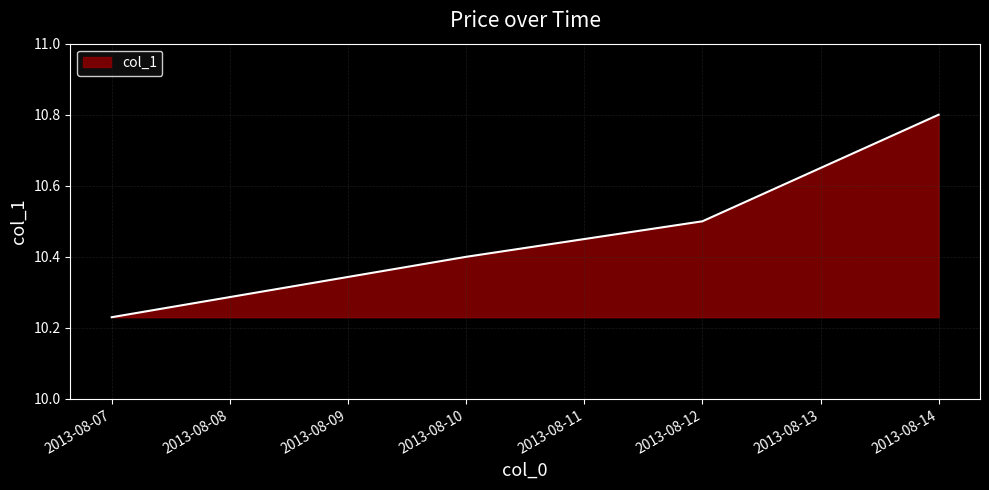

Which label corresponds to the smallest value in the chart?

2013-08-07